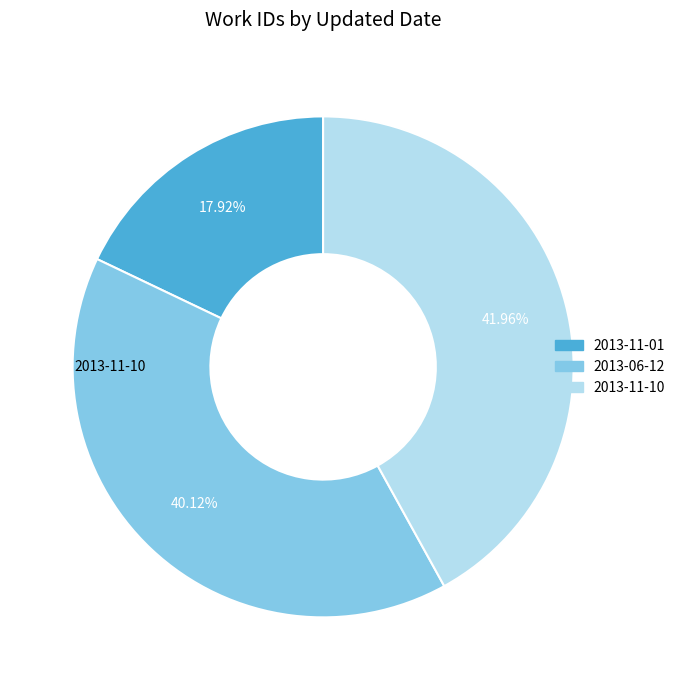

Is 2013-11-10 the majority of the pie?

No